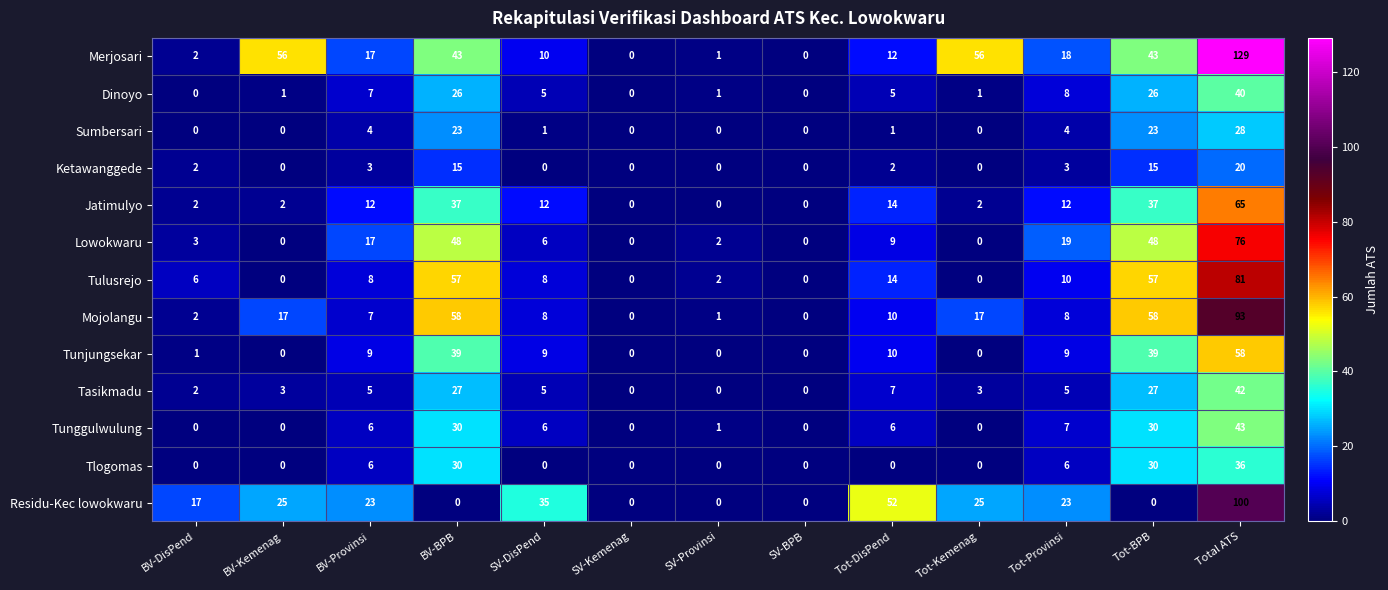

True or false: Tunjungsekar has a value of 9 at SV-DisPend.

True